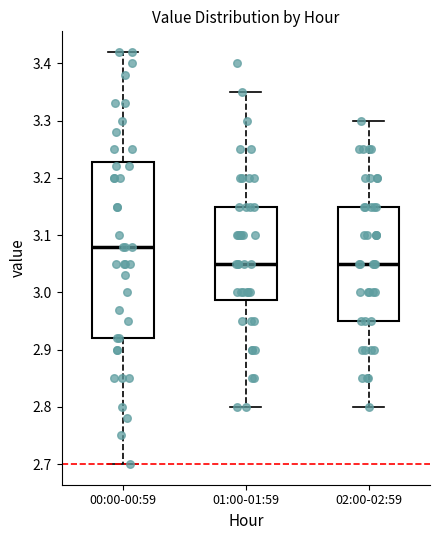

Reading left to right, transcribe this box plot: for each box, give where its median line is, the range the box spans, and where its two whiskers end, as read against the y-axis. The values are not printed on the chart, so give them approximately, as read against the axis.

00:00-00:59: median 3.08, box 2.92 to 3.23, whiskers 2.70 to 3.42
01:00-01:59: median 3.05, box 2.99 to 3.15, whiskers 2.80 to 3.35
02:00-02:59: median 3.05, box 2.95 to 3.15, whiskers 2.80 to 3.30